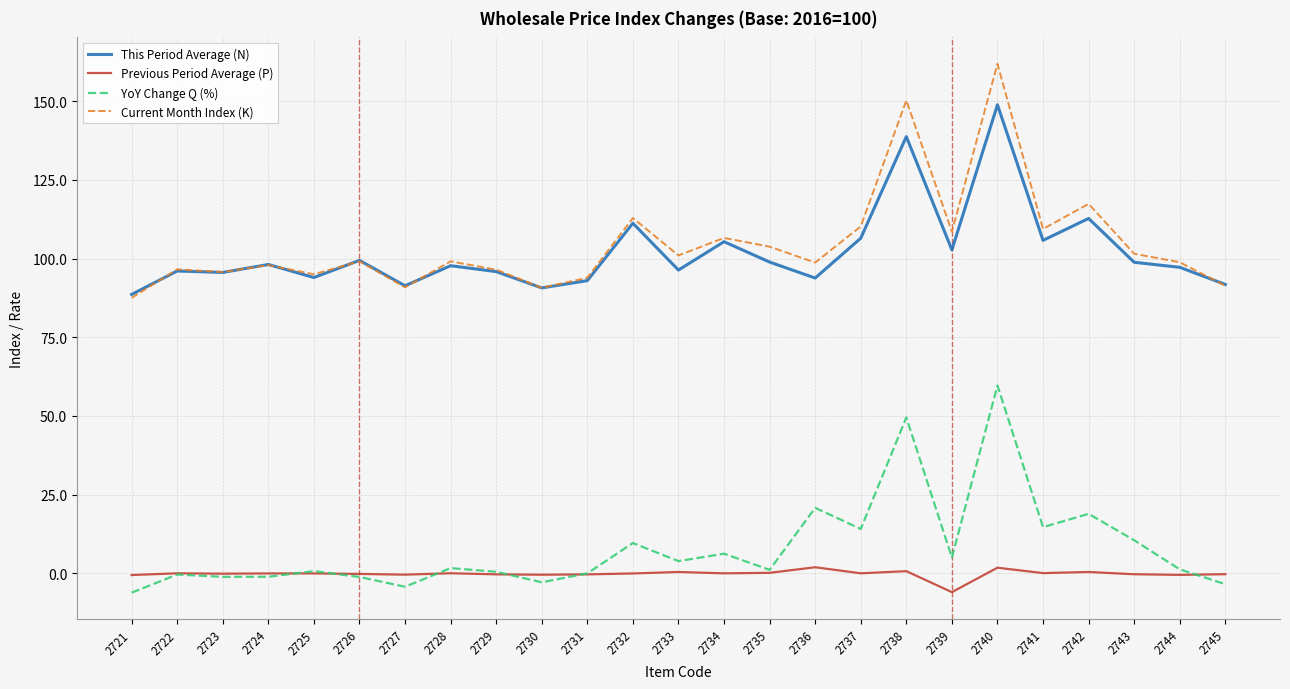

Which category has the highest value in the This Period Average (N) series?

2740